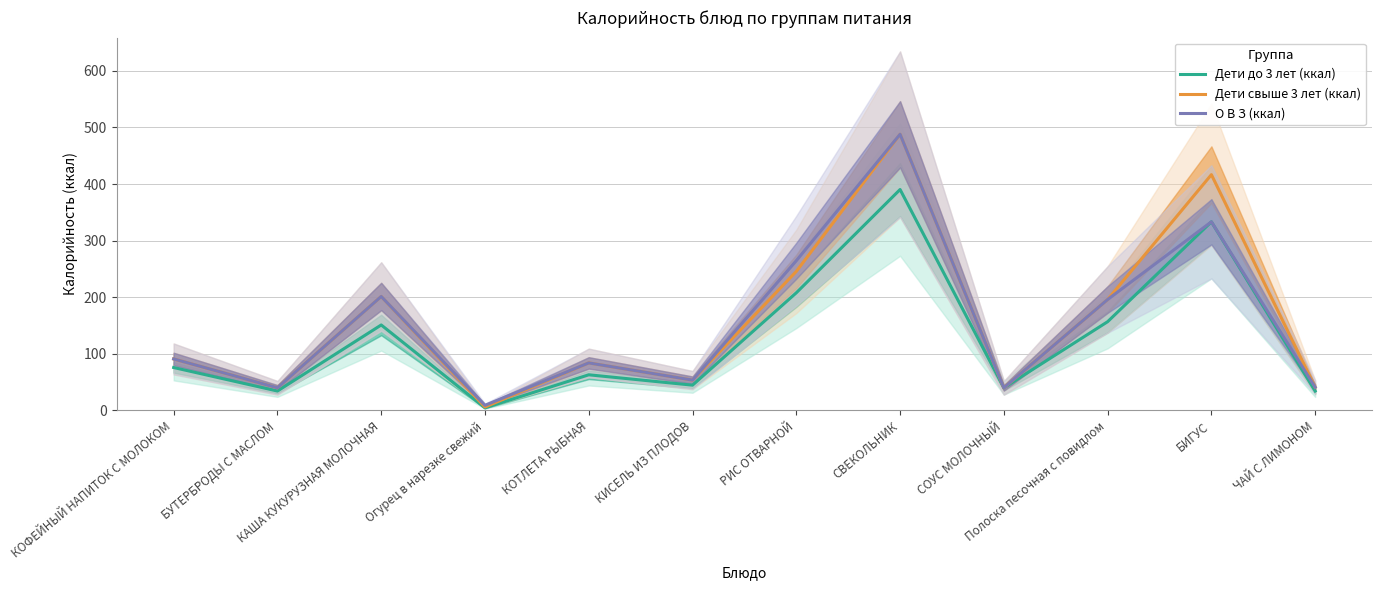

How many categories are shown in the chart?

12